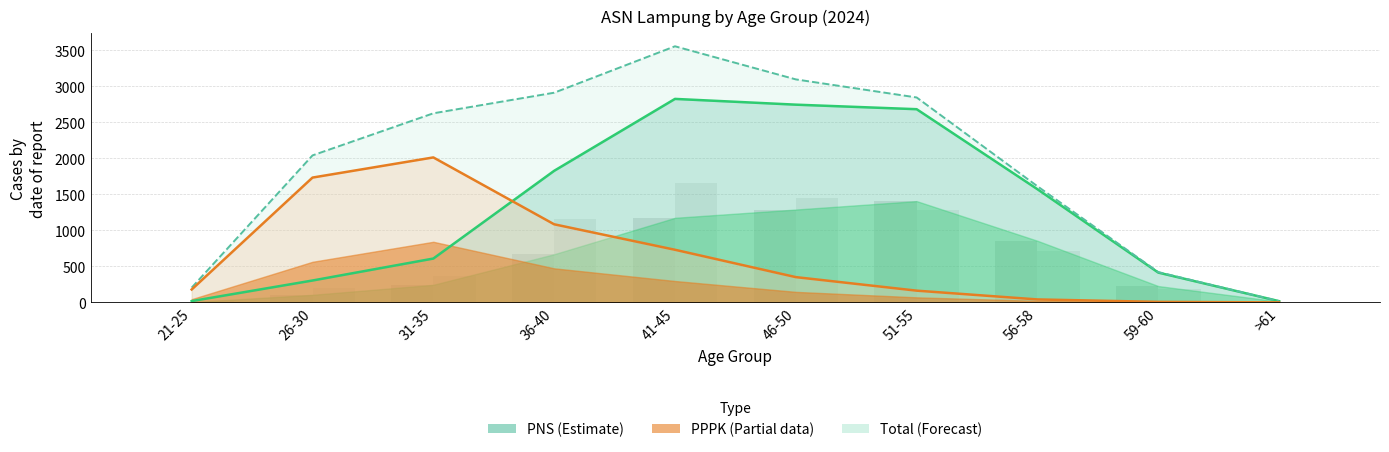

True or false: the data shows 18 at 21-25.

True